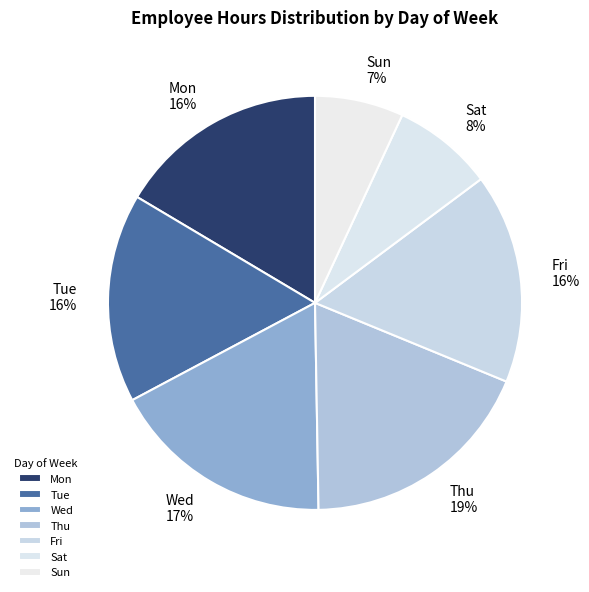

Is it true that Wed is 17% of the pie?

True